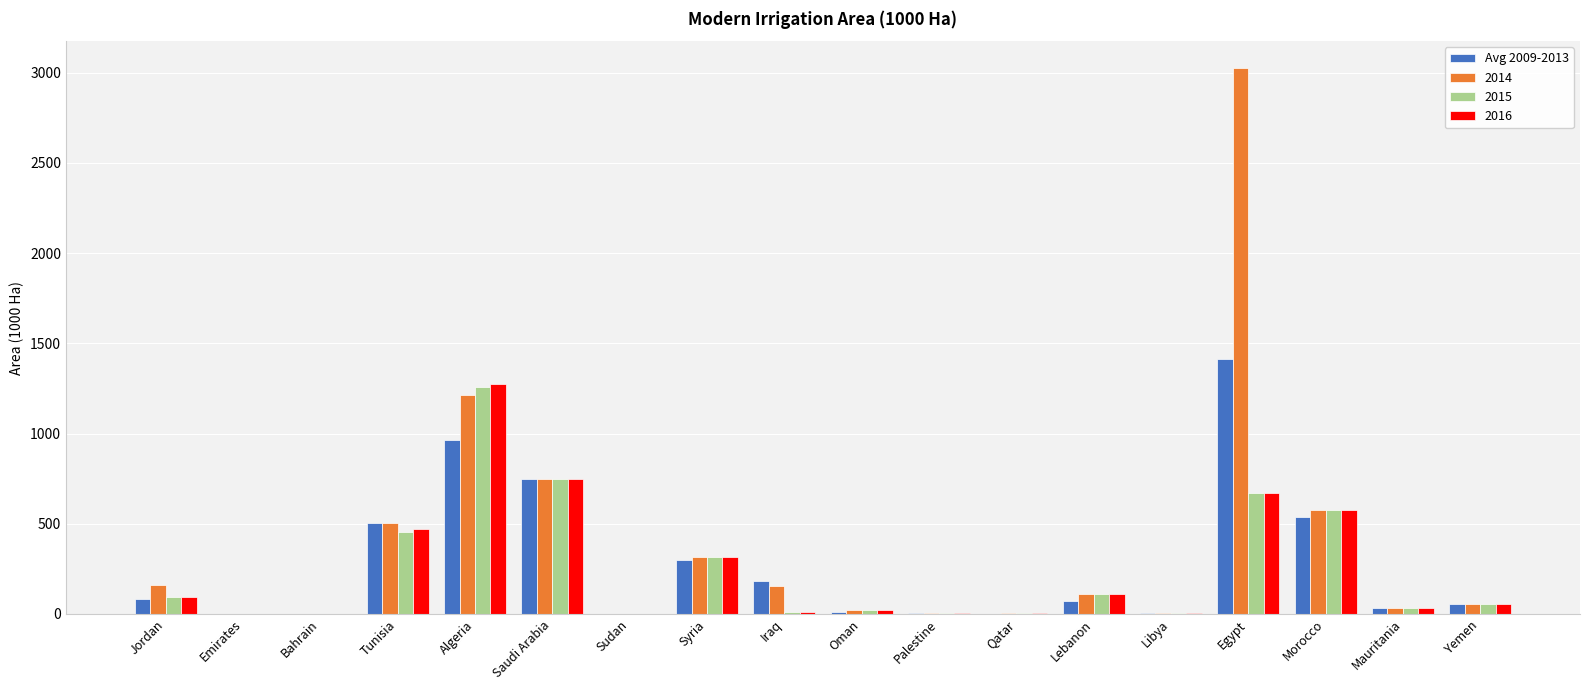

Which label corresponds to the largest value in the chart?

Egypt